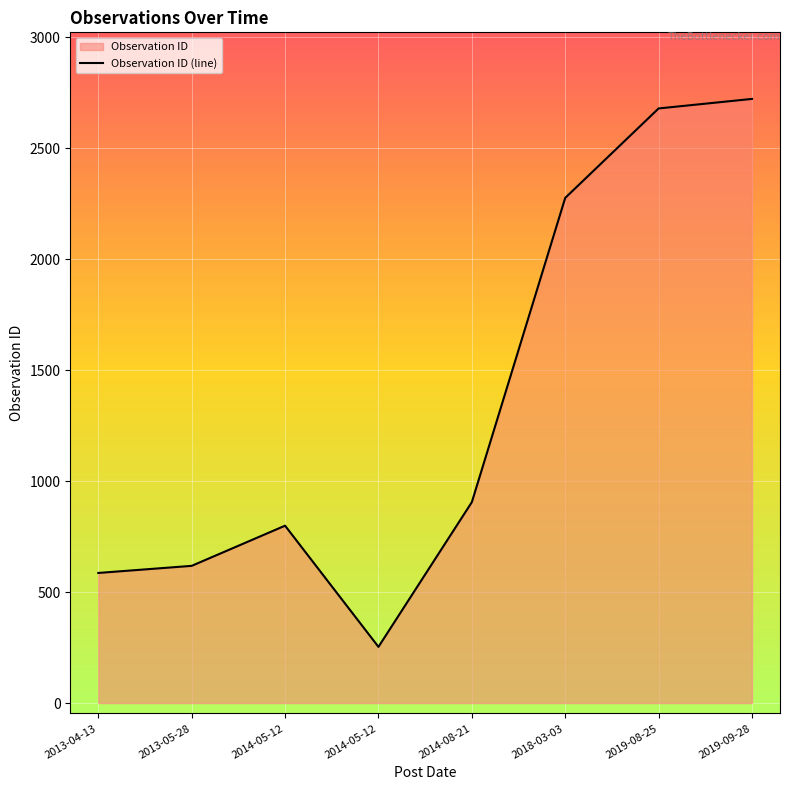

What is the change in value from 2013-04-13 to 2019-08-25?

+2093